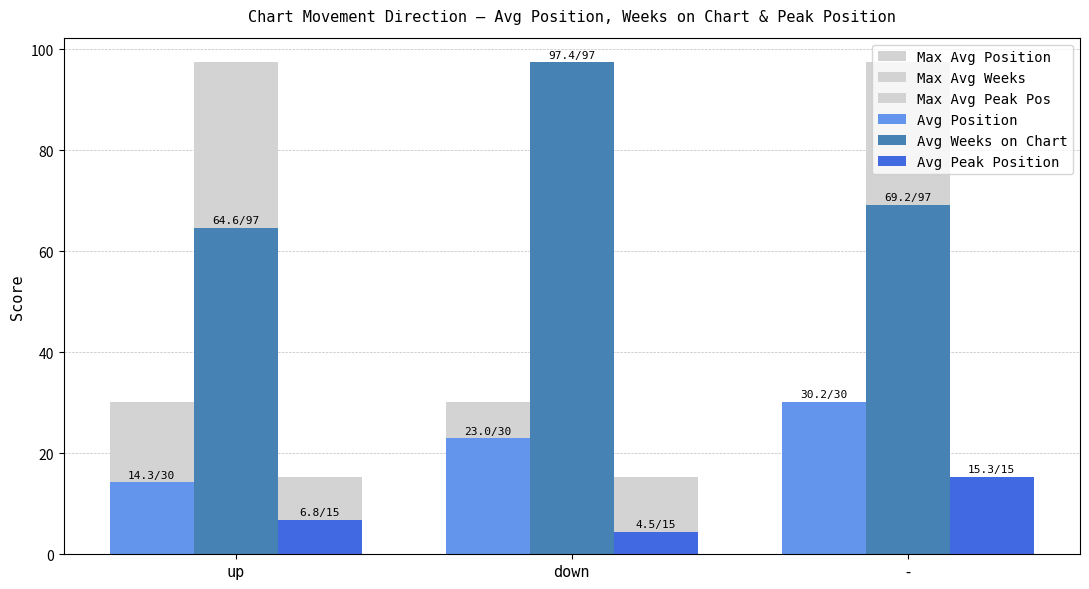

How many bars are there in total?

18